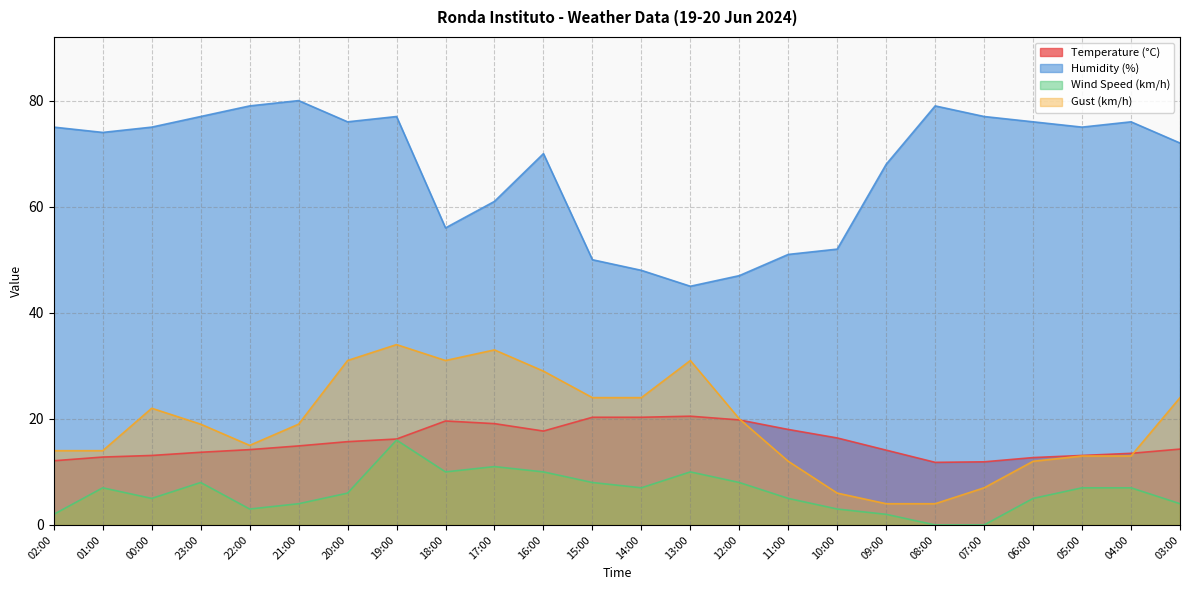

Reading left to right, what are all the values shown in this chart?

Temperature (°C): 12.1	12.8	13.1	13.7	14.2	14.9	15.7	16.2	19.6	19.1	17.7	20.3	20.3	20.5	19.8	18.0	16.4	14.1	11.8	11.9	12.7	13.1	13.5	14.3
Humidity (%): 75.0	74.0	75.0	77.0	79.0	80.0	76.0	77.0	56.0	61.0	70.0	50.0	48.0	45.0	47.0	51.0	52.0	68.0	79.0	77.0	76.0	75.0	76.0	72.0
Wind Speed (km/h): 2.0	7.0	5.0	8.0	3.0	4.0	6.0	16.0	10.0	11.0	10.0	8.0	7.0	10.0	8.0	5.0	3.0	2.0	0.0	0.0	5.0	7.0	7.0	4.0
Gust (km/h): 14.0	14.0	22.0	19.0	15.0	19.0	31.0	34.0	31.0	33.0	29.0	24.0	24.0	31.0	20.0	12.0	6.0	4.0	4.0	7.0	12.0	13.0	13.0	24.0